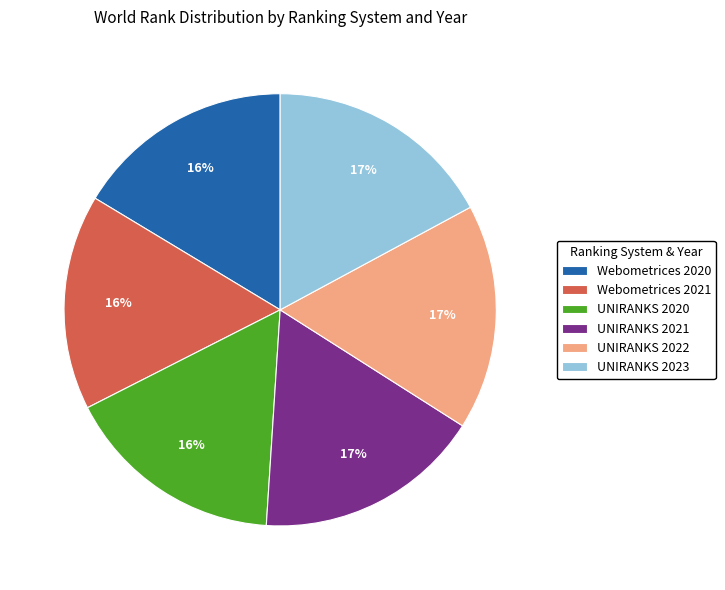

Is there a majority slice in this chart?

No